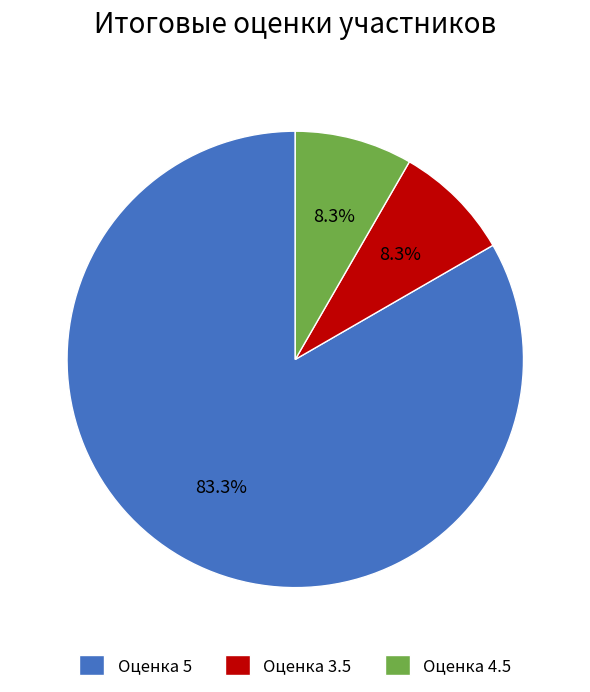

What is the total percentage of Оценка 3.5 and Оценка 5?

91.7%